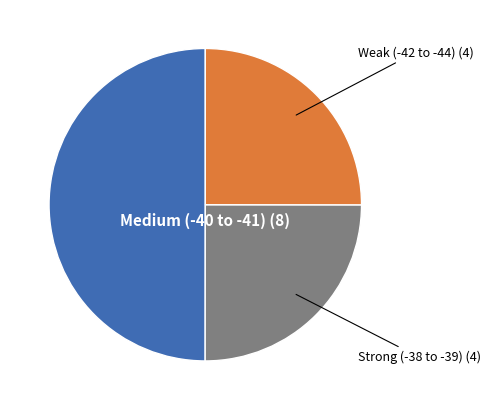

How many segments does this pie chart have?

3